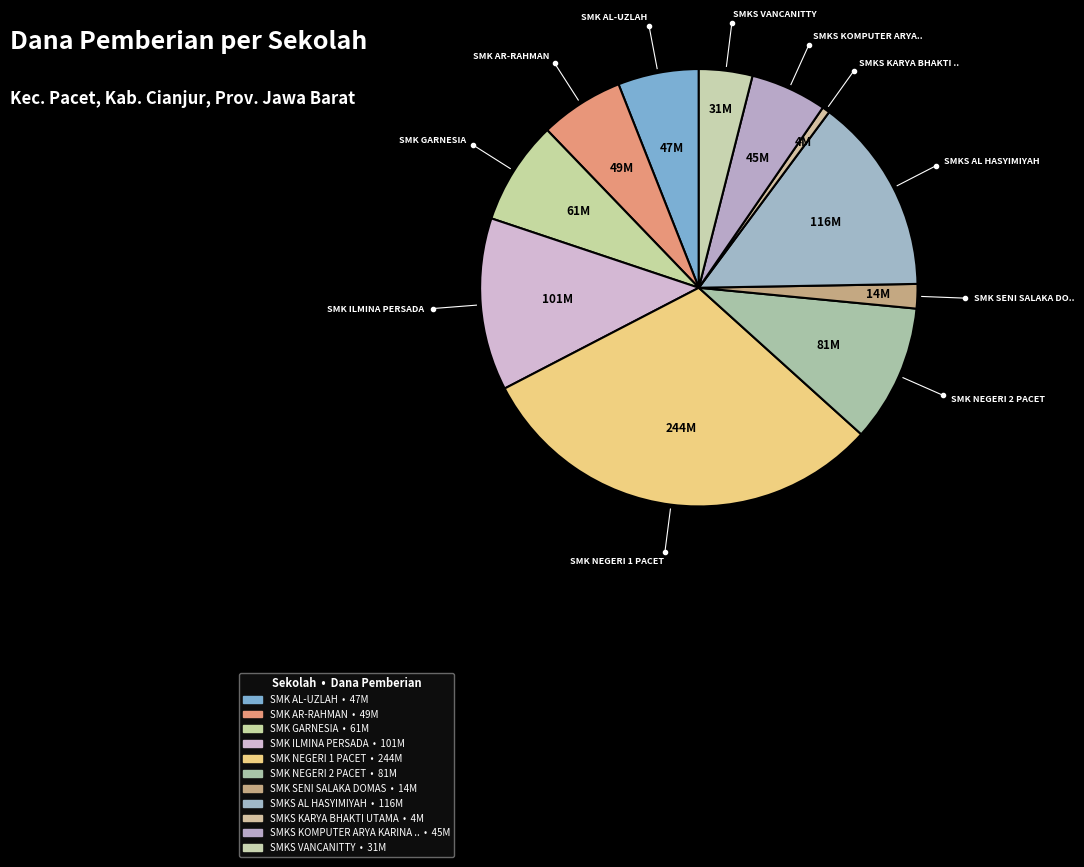

How many slices are in this pie chart?

11